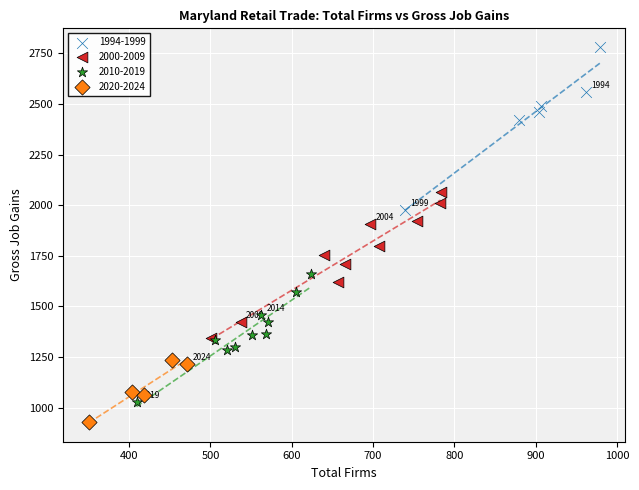

Which series reaches the maximum Y coordinate?

1994-1999